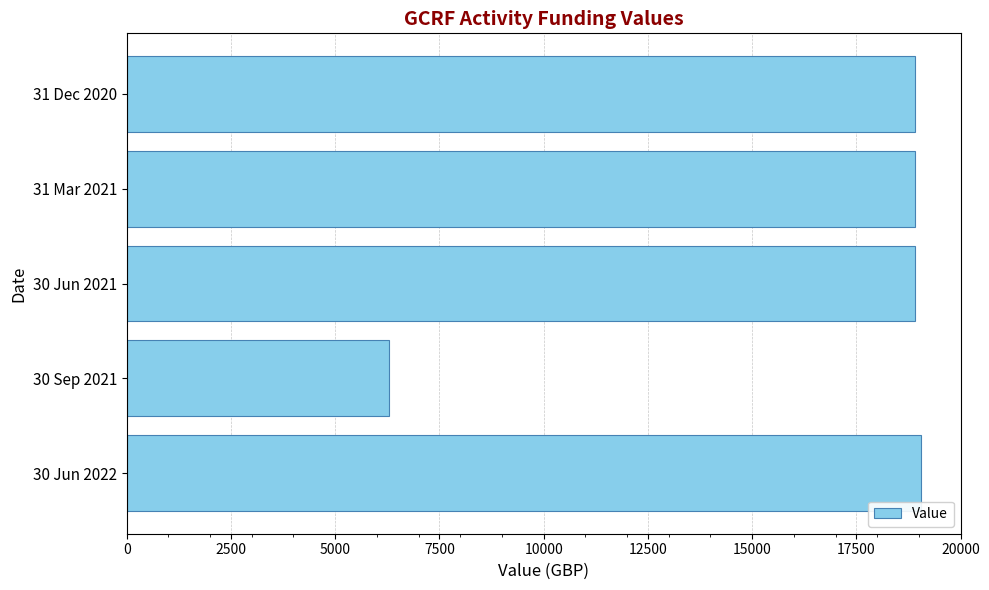

Reading bottom to top, what are all the values shown in this chart?

19052.7	6300.0	18899.6	18899.6	18899.6